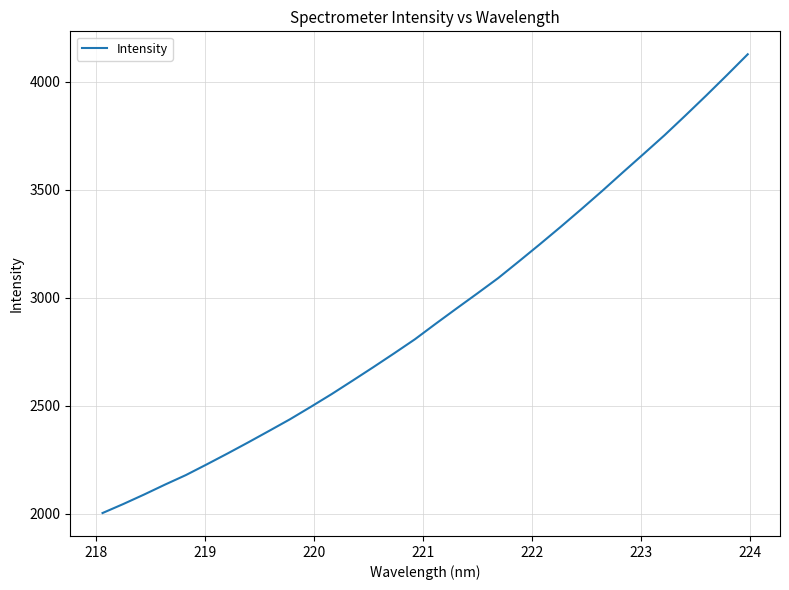

What is the maximum value shown in the chart?

4126.7